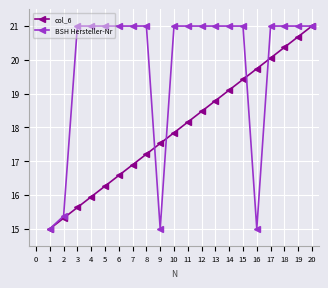

How many series are shown in this chart?

2